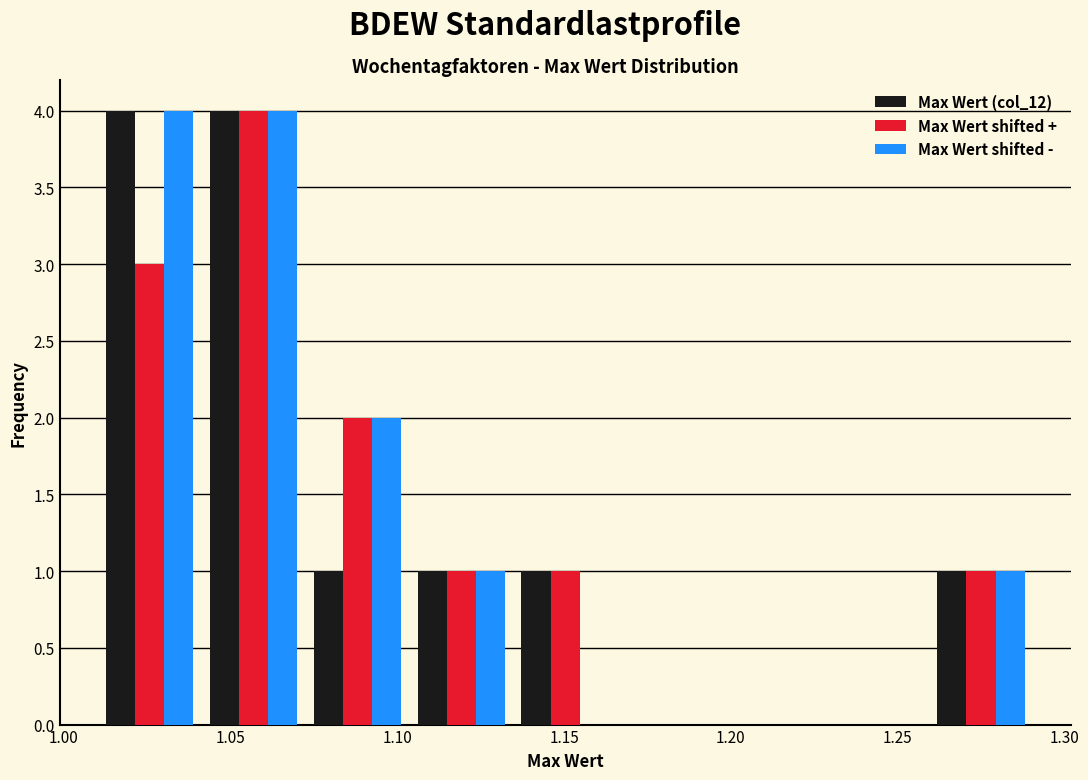

Reading left to right, list every range on the x-axis with the height of the bar of each series over it. Neither the bar edges nor the heights are printed on the chart, so give them approximately, as read against the axes.

1.010 to 1.040: Max Wert (col_12)=4	Max Wert shifted +=3	Max Wert shifted -=4
1.040 to 1.070: Max Wert (col_12)=4	Max Wert shifted +=4	Max Wert shifted -=4
1.070 to 1.105: Max Wert (col_12)=1	Max Wert shifted +=2	Max Wert shifted -=2
1.105 to 1.135: Max Wert (col_12)=1	Max Wert shifted +=1	Max Wert shifted -=1
1.135 to 1.165: Max Wert (col_12)=1	Max Wert shifted +=1	Max Wert shifted -=0
1.165 to 1.195: Max Wert (col_12)=0	Max Wert shifted +=0	Max Wert shifted -=0
1.195 to 1.230: Max Wert (col_12)=0	Max Wert shifted +=0	Max Wert shifted -=0
1.230 to 1.260: Max Wert (col_12)=0	Max Wert shifted +=0	Max Wert shifted -=0
1.260 to 1.290: Max Wert (col_12)=1	Max Wert shifted +=1	Max Wert shifted -=1